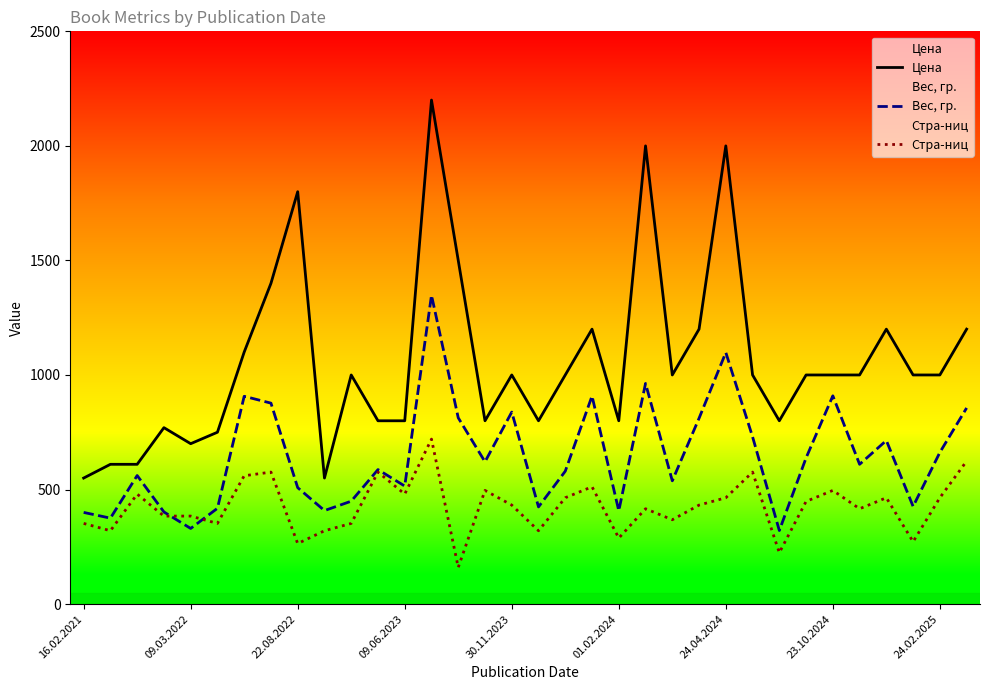

List the series in order of their peak value, highest first.

Цена, Вес, гр., Стра-ниц